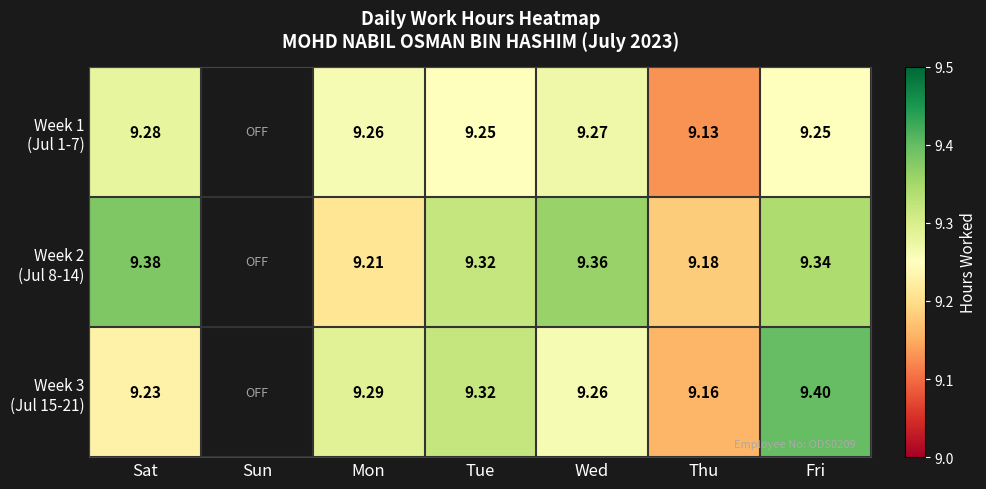

True or false: Week 2 (Jul 8-14) has a value of 2.0 at Tue.

False